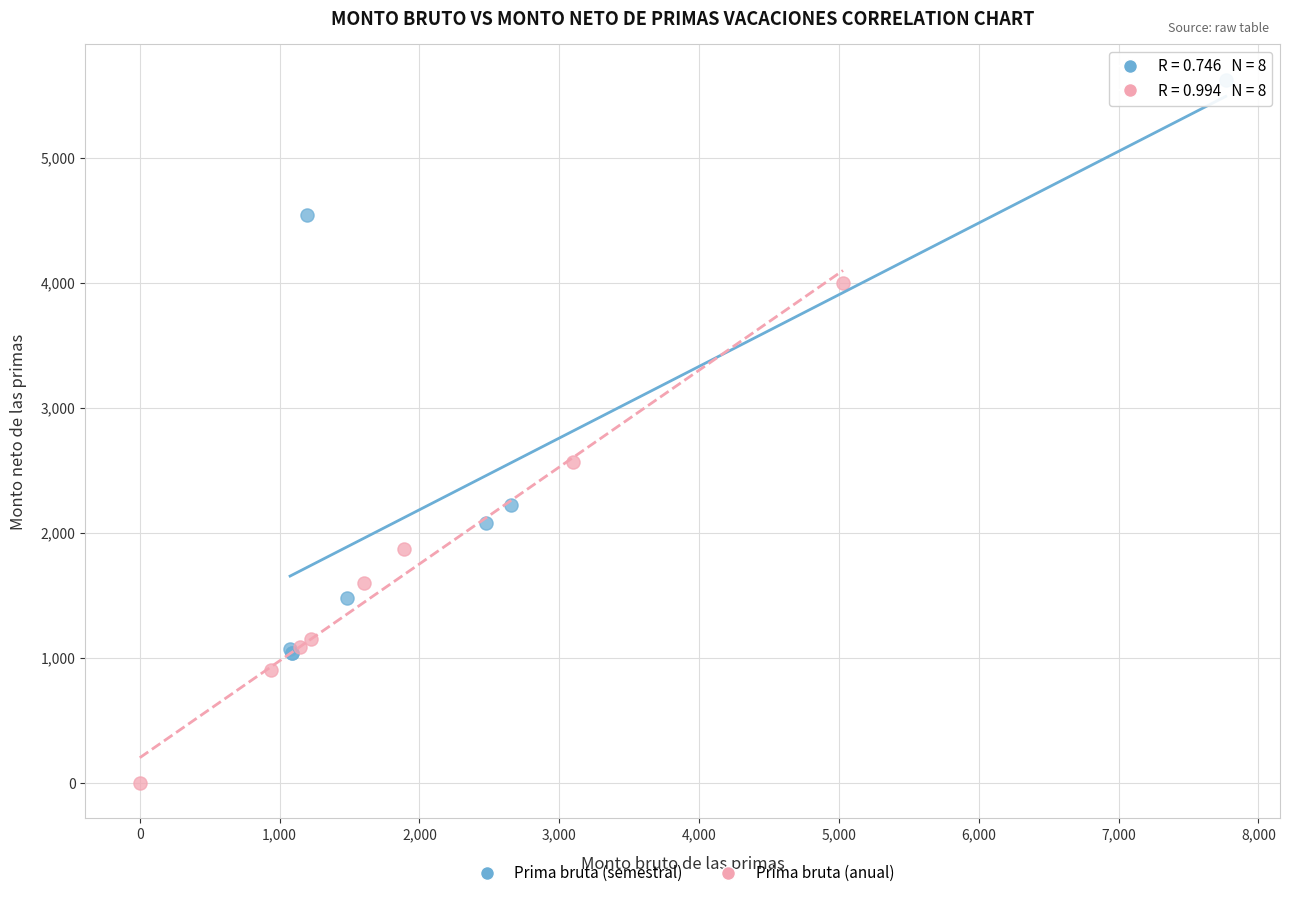

What are all the series names shown in the legend?

Prima bruta (semestral), Prima bruta (anual)